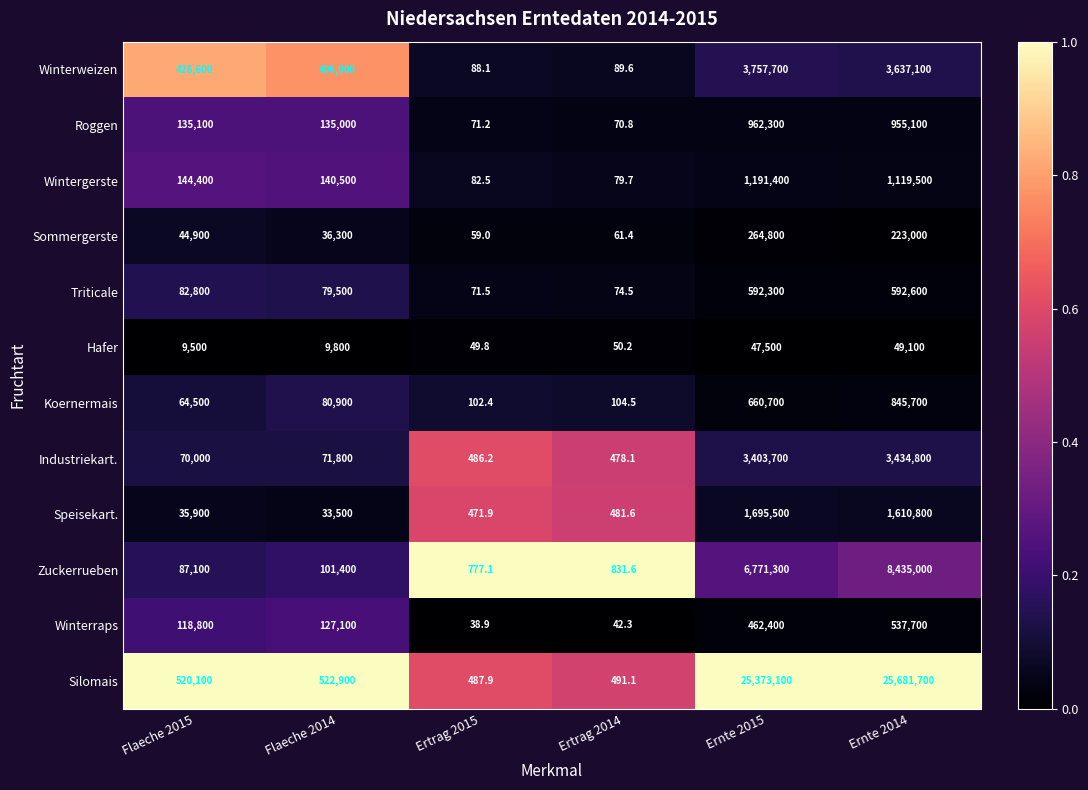

At Ernte 2014, list the series in order from smallest to largest.

Hafer, Sommergerste, Winterraps, Triticale, Koernermais, Roggen, Wintergerste, Speisekart., Industriekart., Winterweizen, Zuckerrueben, Silomais